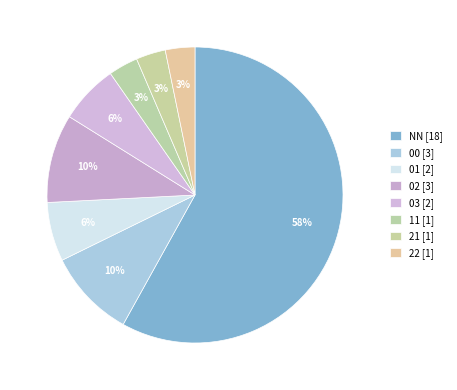

The 00 slice represents 10% of the pie. True or false?

True